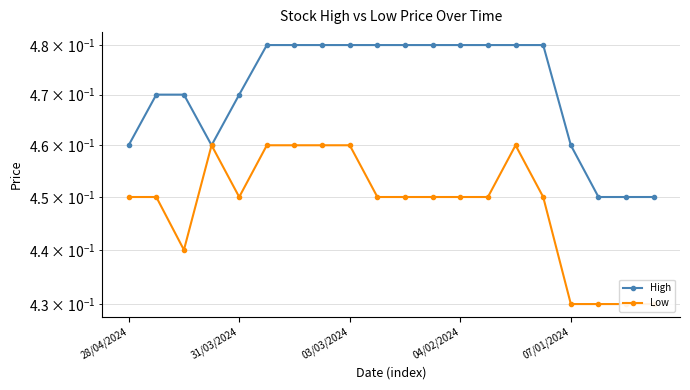

What is the sum of all High values?

9.4